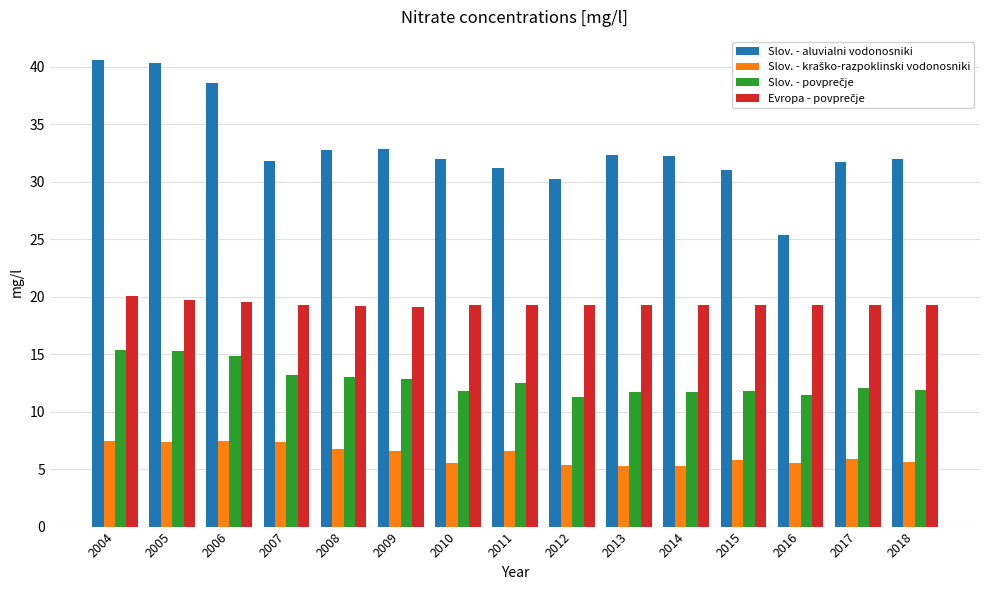

The Slov. - aluvialni vodonosniki series shows 15.5 at 2018. True or false?

False